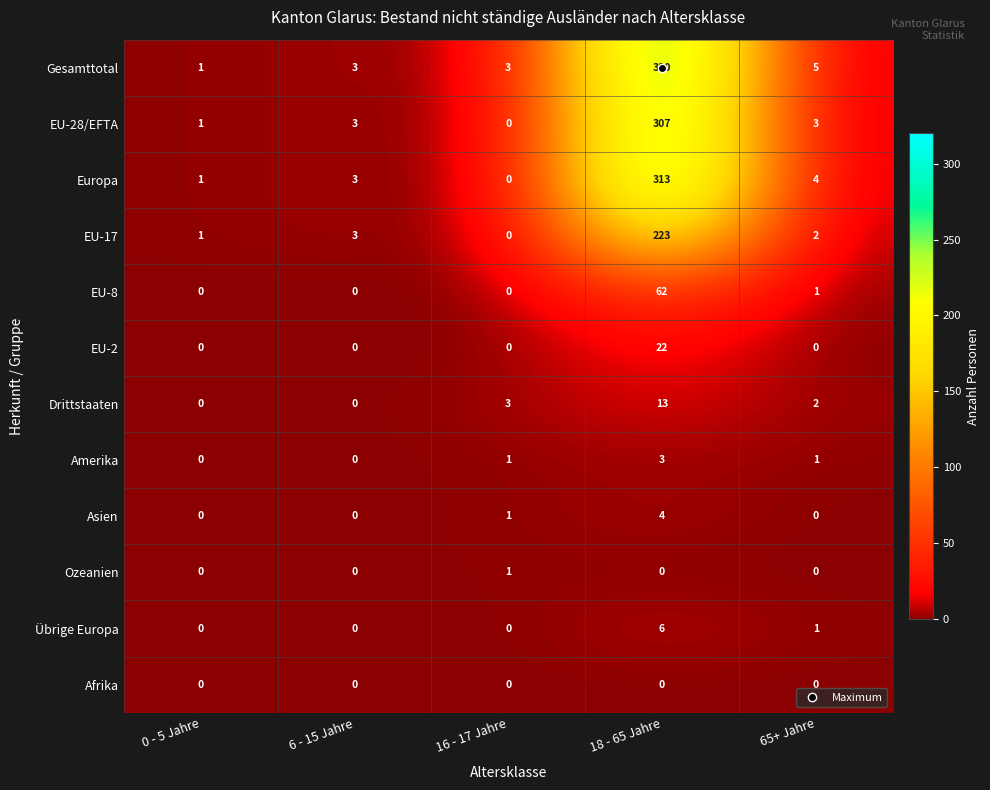

Rank the series by their maximum value, from highest to lowest.

Gesamttotal, Europa, EU-28/EFTA, EU-17, EU-8, EU-2, Drittstaaten, Übrige Europa, Asien, Amerika, Ozeanien, Afrika